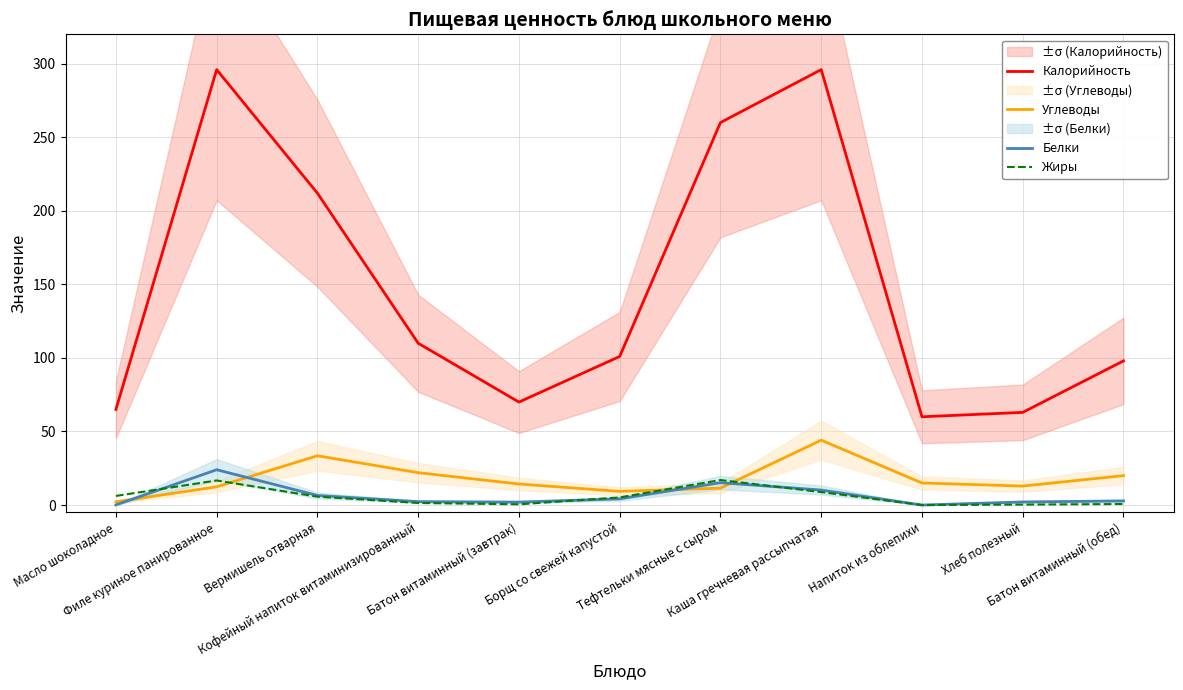

Reading right to left, extract all data points from this chart.

Калорийность: 98.0	63.0	60.0	296.0	260.0	101.0	70.0	110.0	212.0	296.0	65.0
Углеводы: 20.0	12.9	15.0	44.1	11.5	9.3	14.3	22.0	33.5	12.4	2.2
Белки: 2.8	2.1	0.0	10.2	15.2	4.2	2.0	2.3	6.5	24.0	0.1
Жиры: 0.7	0.3	0.0	8.8	17.0	5.2	0.5	1.4	5.7	16.7	6.2